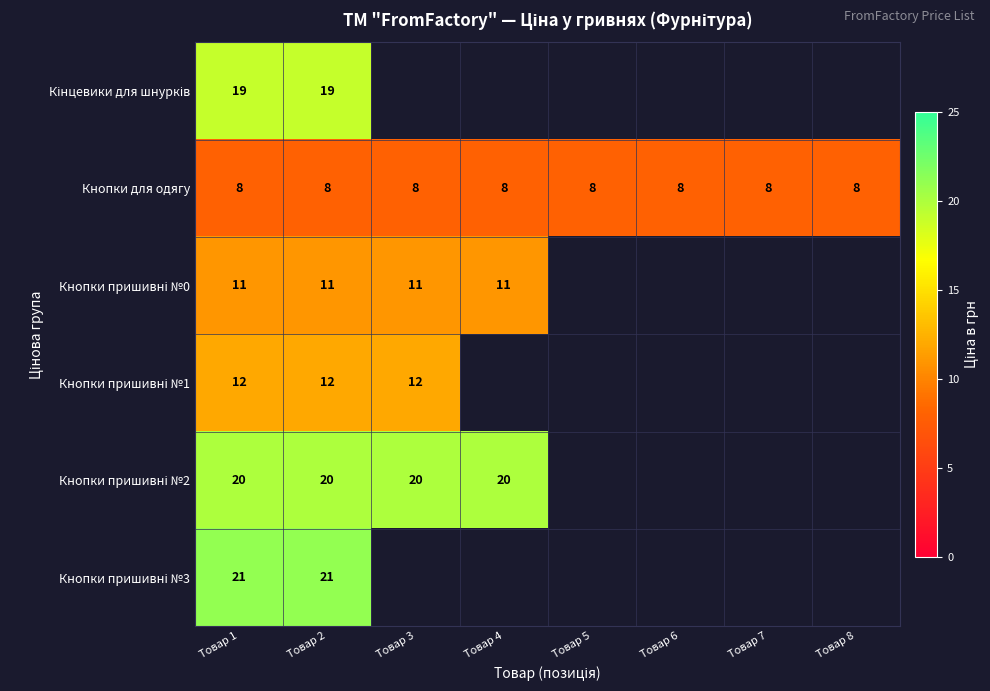

How many categories are shown in the chart?

8